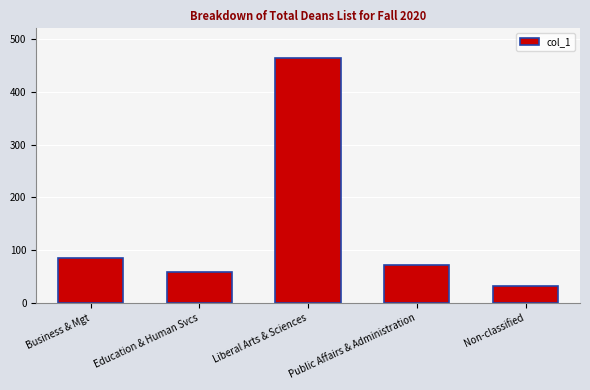

Rank the categories by value from highest to lowest.

Liberal Arts & Sciences, Business & Mgt, Public Affairs & Administration, Education & Human Svcs, Non-classified